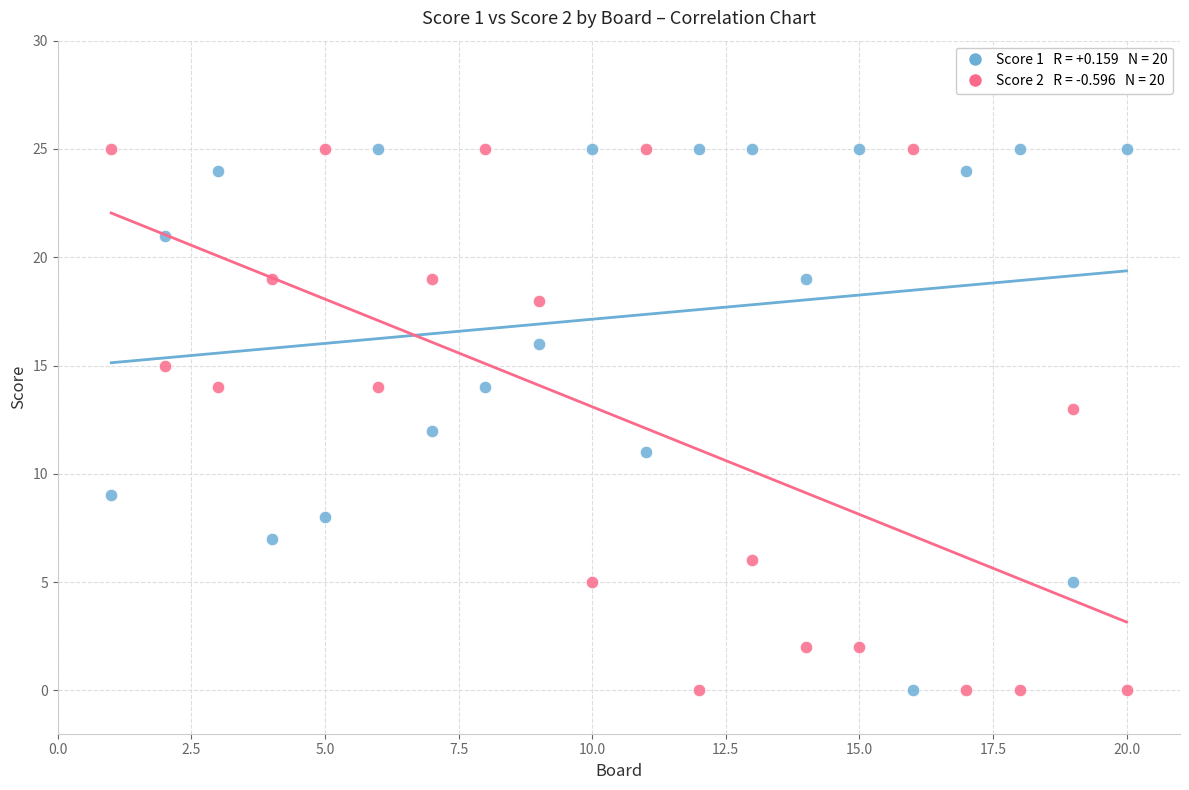

Across all data points, what is the range of Y values (max minus min)?

25